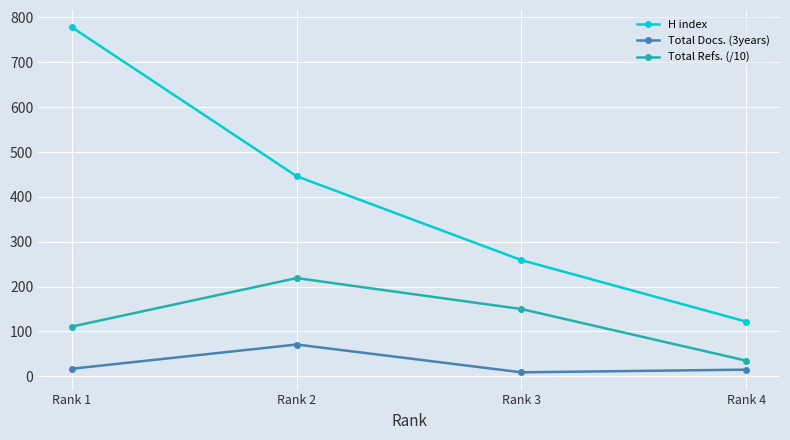

At which label is Total Refs. (/10) closest to 127?

Rank 1